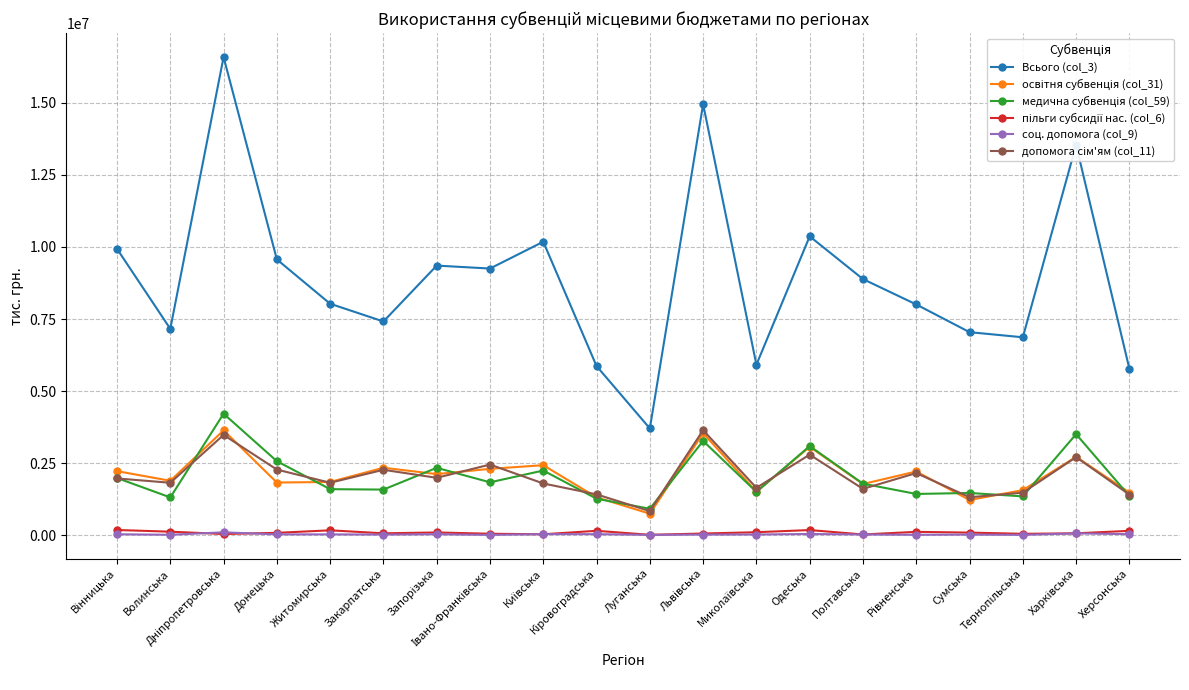

What is the difference between the second highest and second lowest values in the соц. допомога (col_9) series?

51315.0